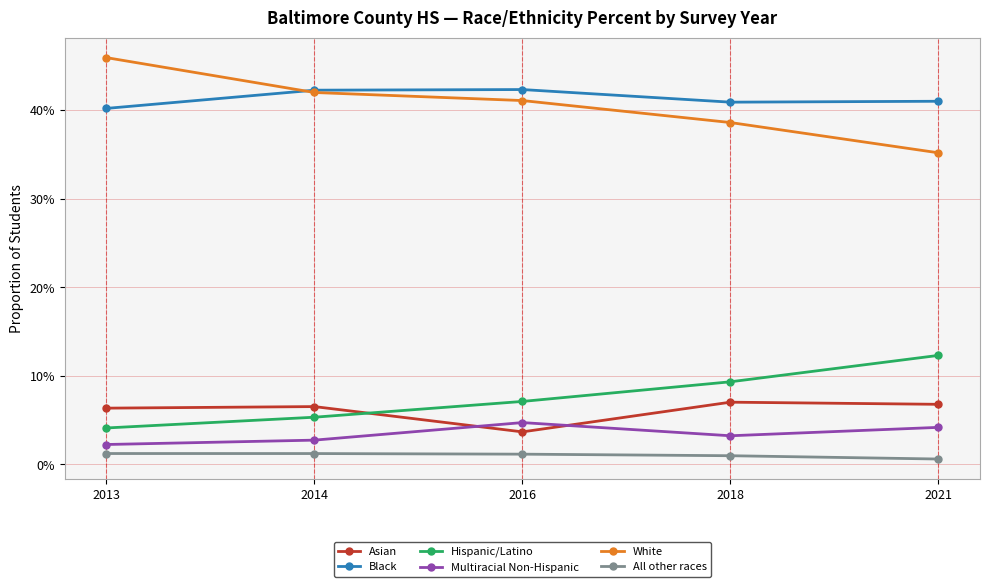

What is the total value across all series at 2018?

1.0